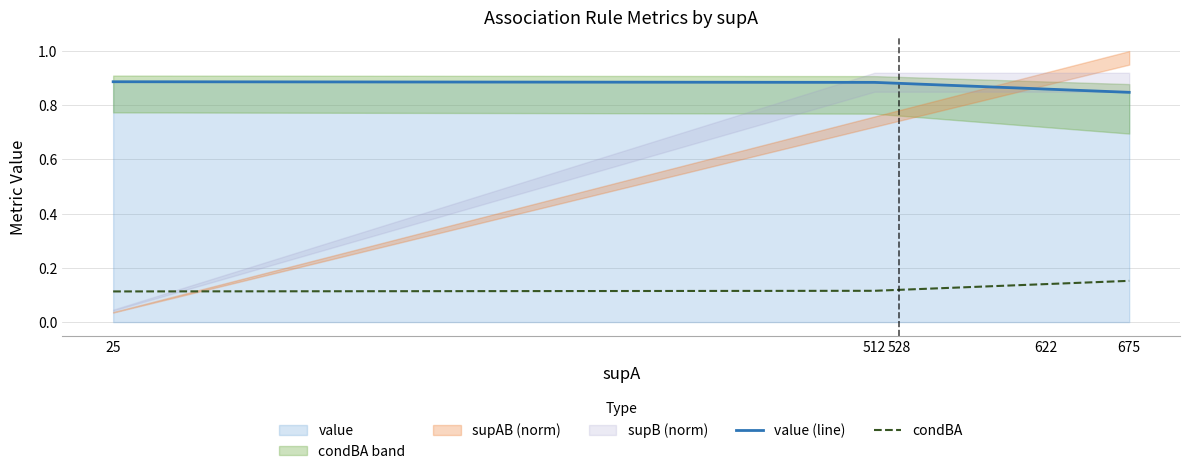

Is it true that value (line) equals 1.5 at 512?

False